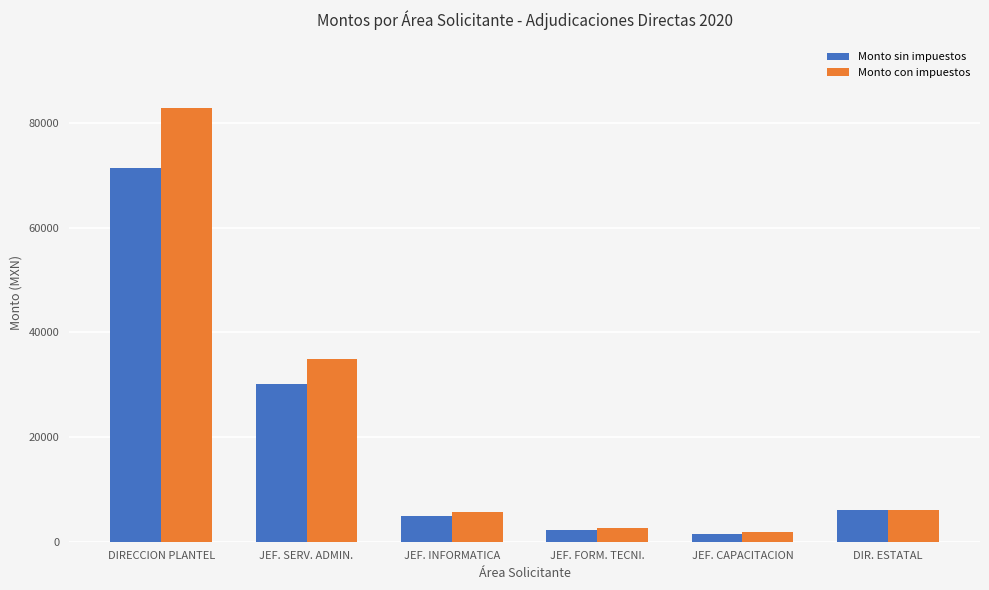

How many data points in Monto sin impuestos are above 6042?

3